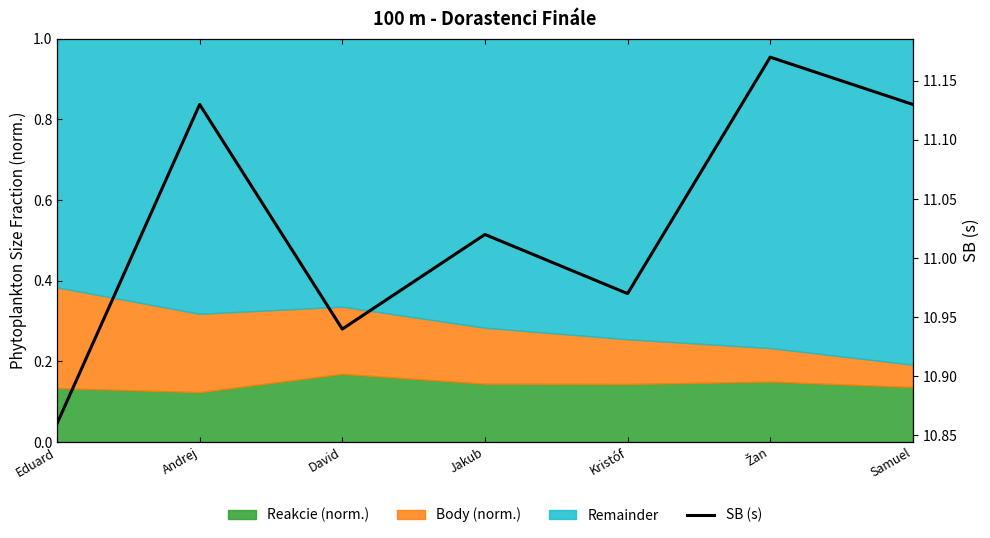

What is the difference between the maximum and minimum values?

0.3